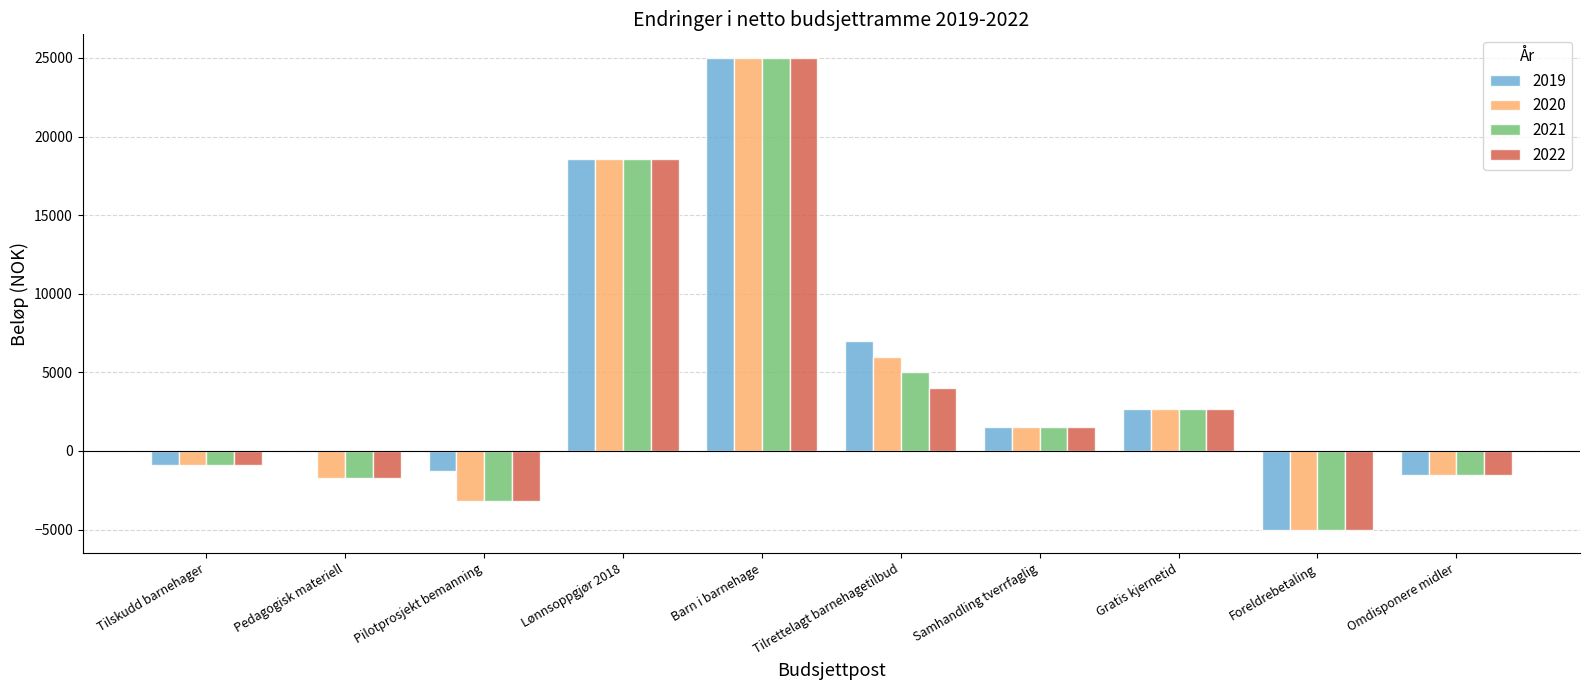

True or false: 2021 has a value of 9473 at Barn i barnehage.

False